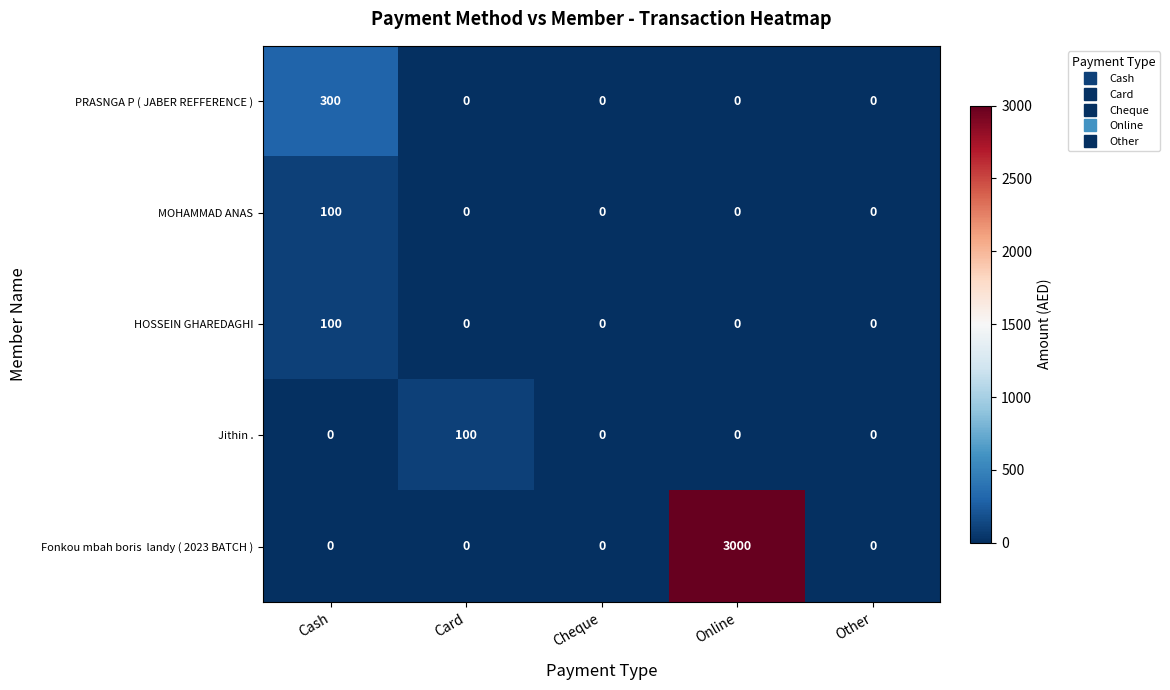

What is the total value across all series at Cash?

500